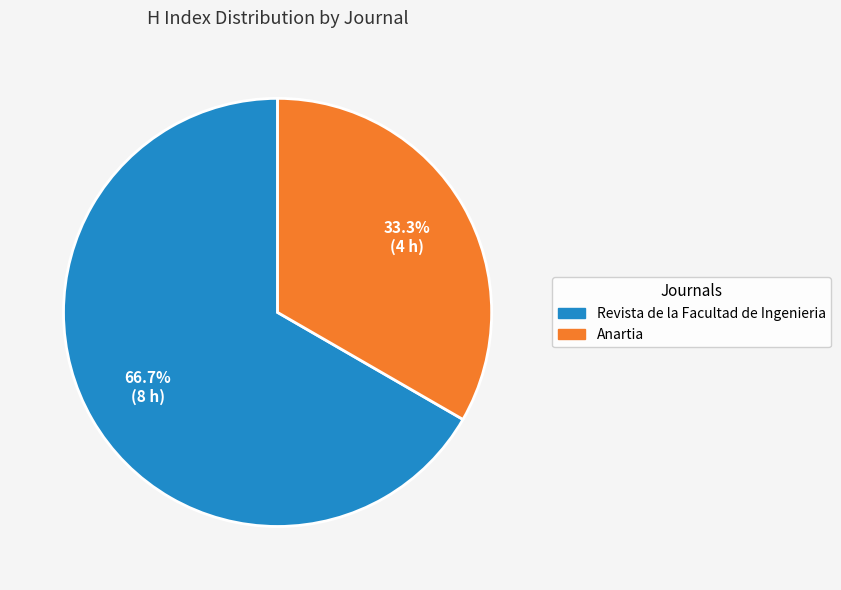

Is there a majority slice in this chart?

Yes